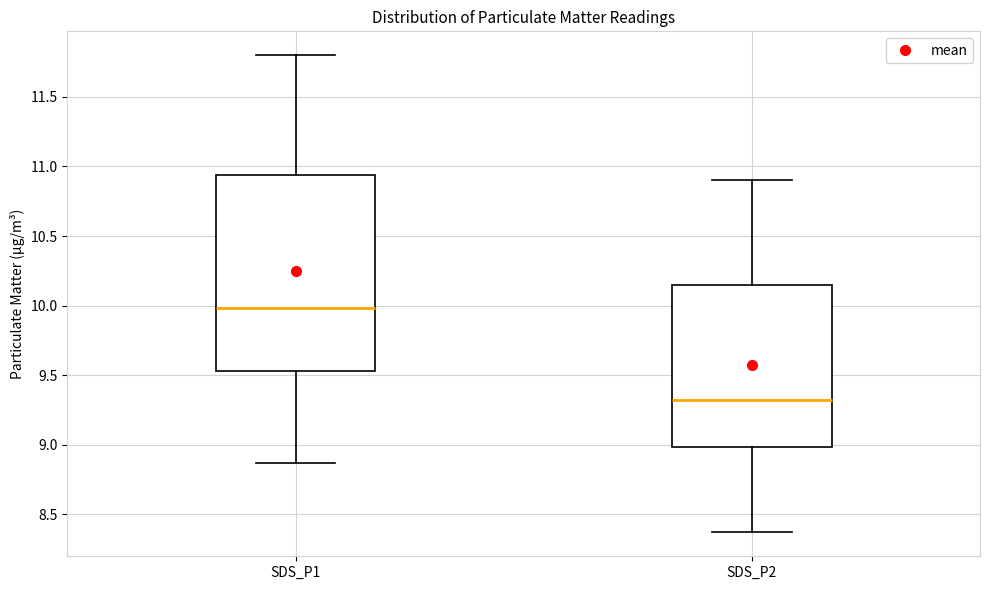

Where does the median line of the box for SDS_P1 sit on the y-axis? The values are not printed on the chart, so give them approximately, as read against the axis.

10.00